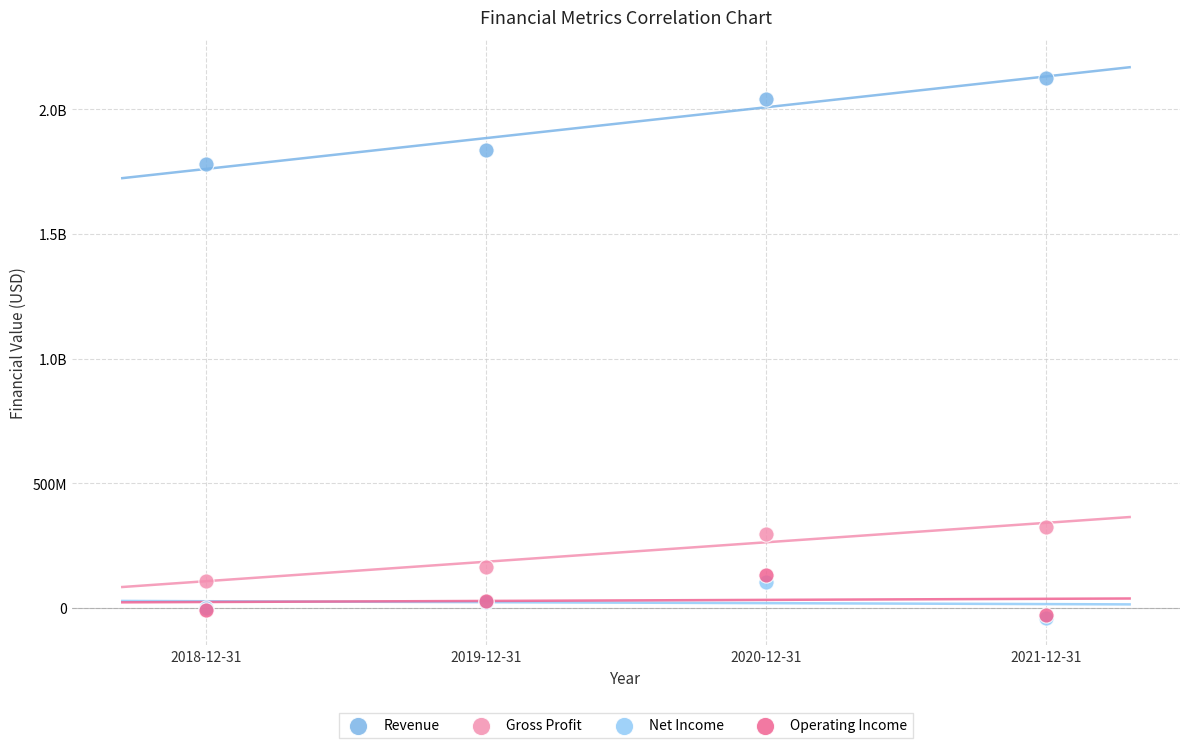

What are all the series names shown in the legend?

Revenue, Gross Profit, Net Income, Operating Income